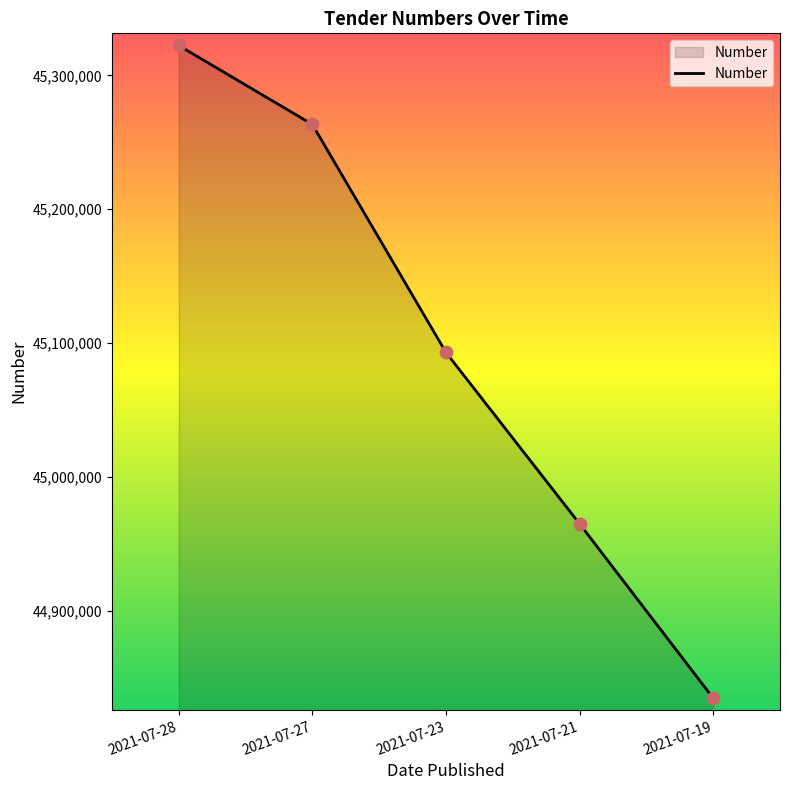

Which has a higher value, 2021-07-27 or 2021-07-19?

2021-07-27